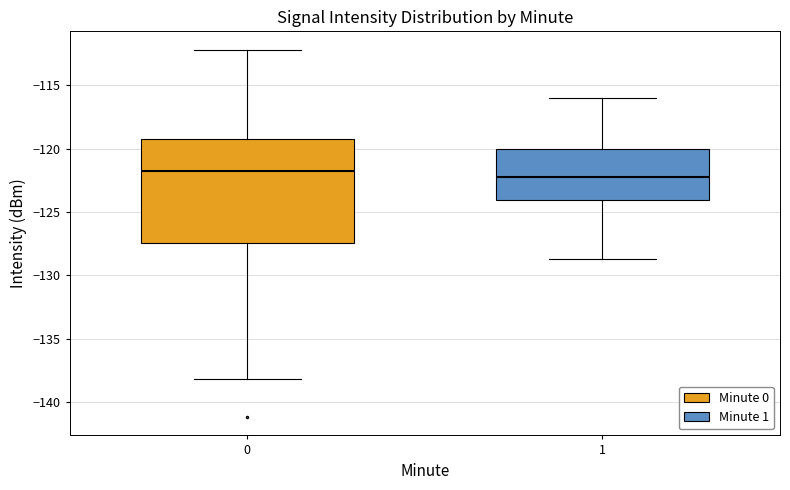

Reading left to right, transcribe this box plot: for each box, give where its median line is, the range the box spans, and where its two whiskers end, as read against the y-axis. The values are not printed on the chart, so give them approximately, as read against the axis.

0: median -121.5, box -127.5 to -119.0, whiskers -138.0 to -112.0
1: median -122.0, box -124.0 to -120.0, whiskers -128.5 to -116.0